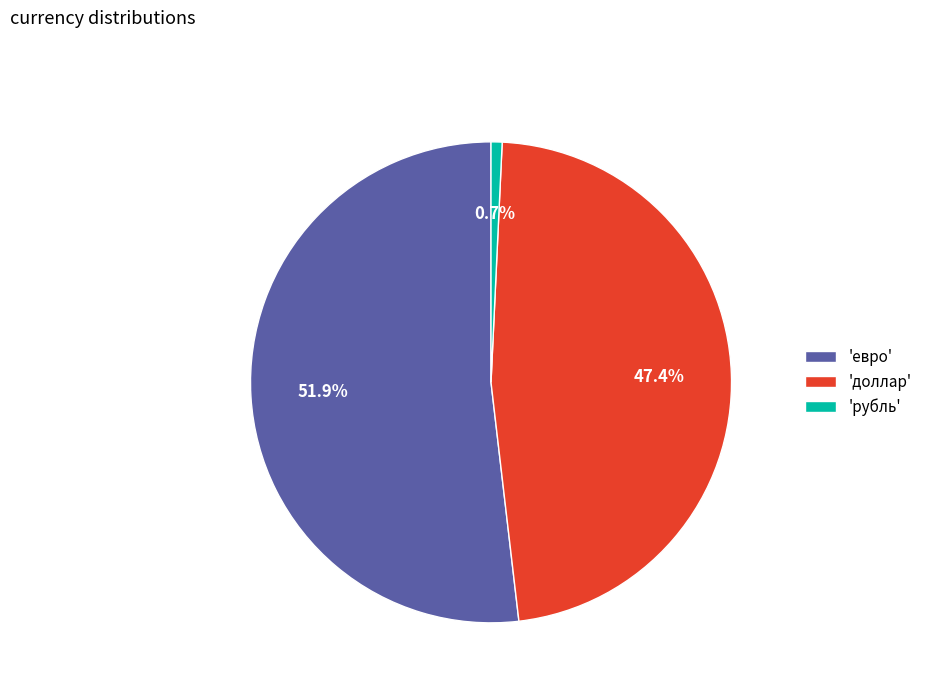

What is the total percentage of 'доллар' and 'рубль'?

48.1%